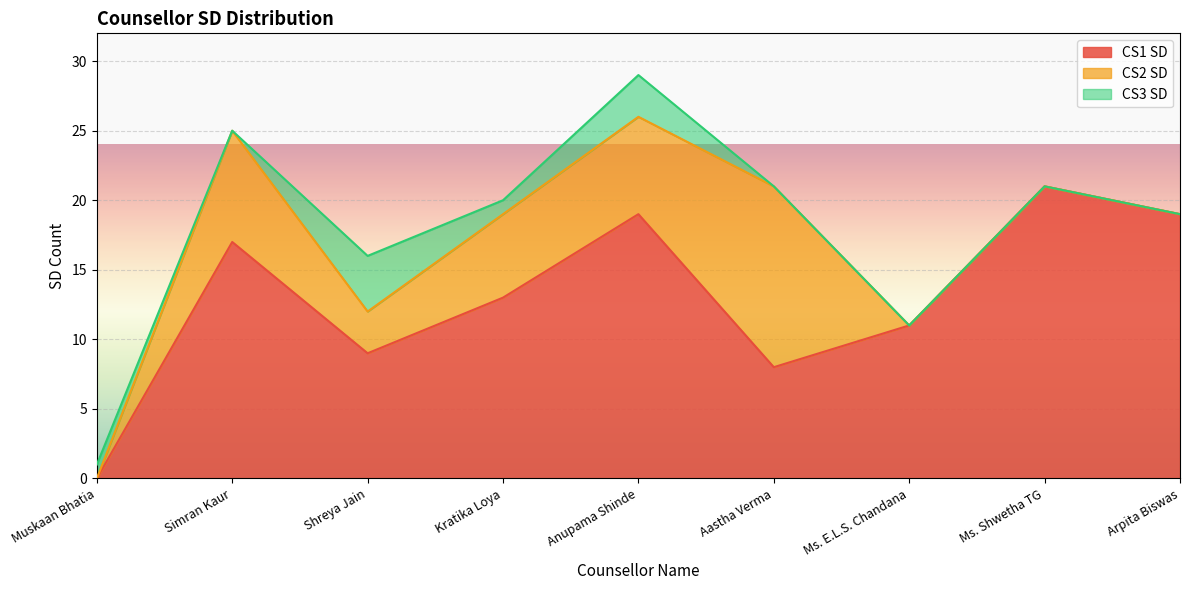

How many interior local peaks does the CS2 SD series have?

2